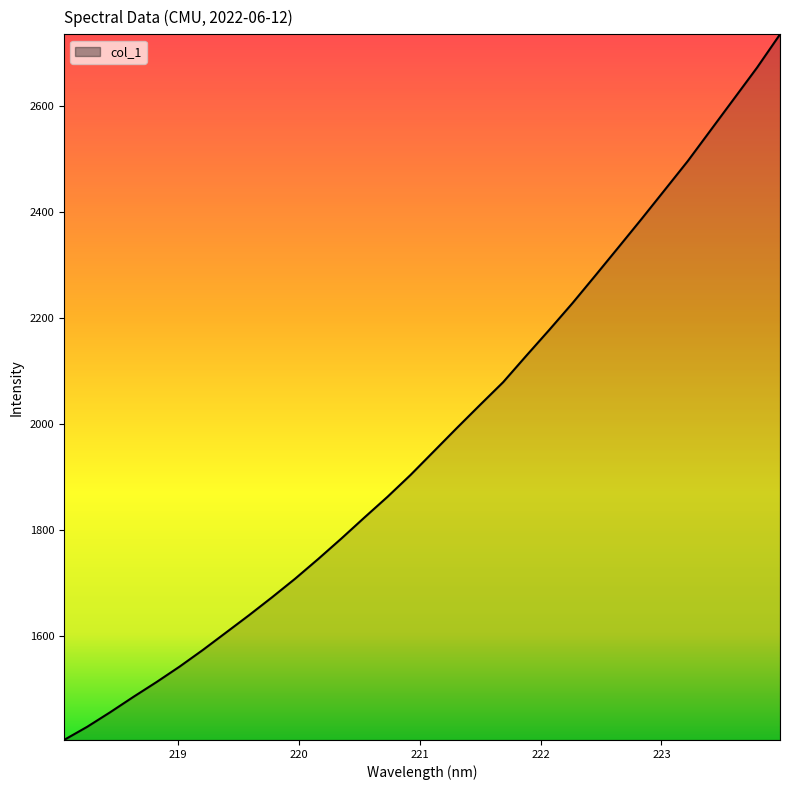

How many data points does each series have?

32